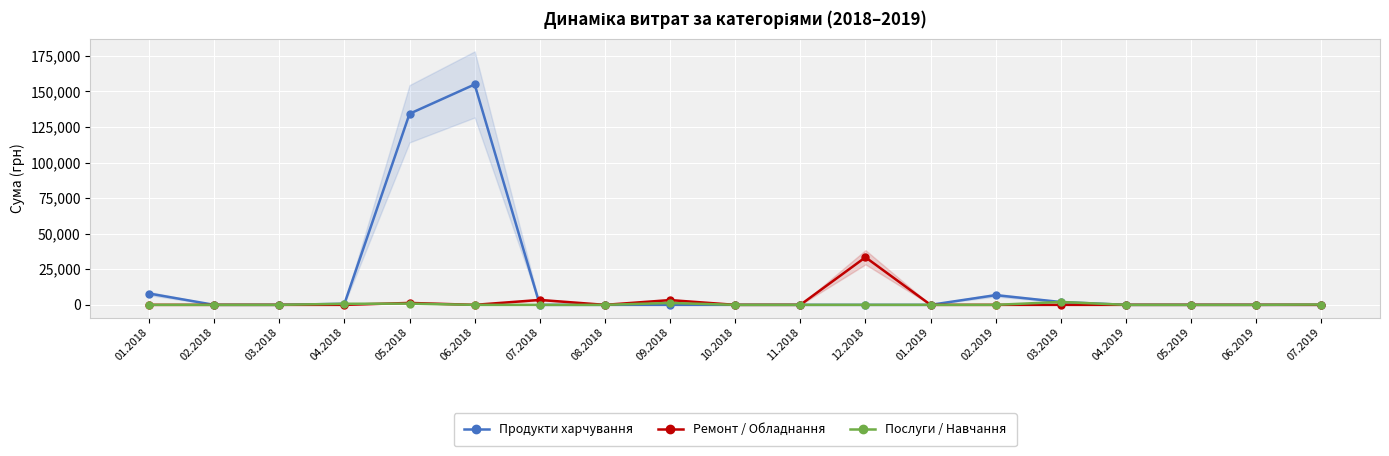

Read the Продукти харчування value at 01.2018.

7964.6